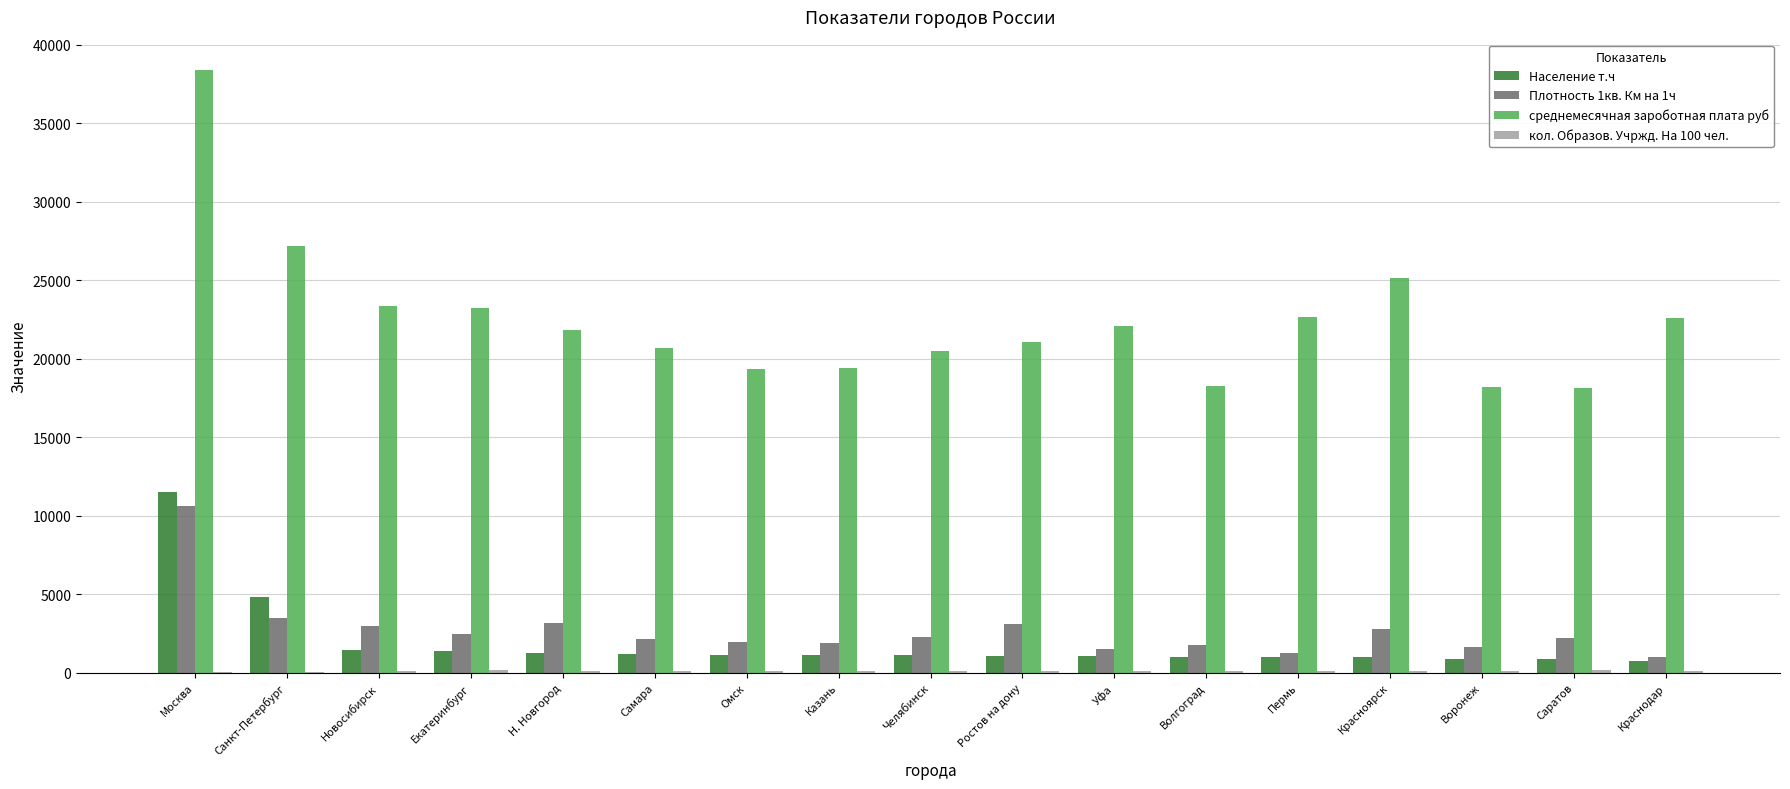

At which label does среднемесячная зароботная плата руб reach its peak?

Москва